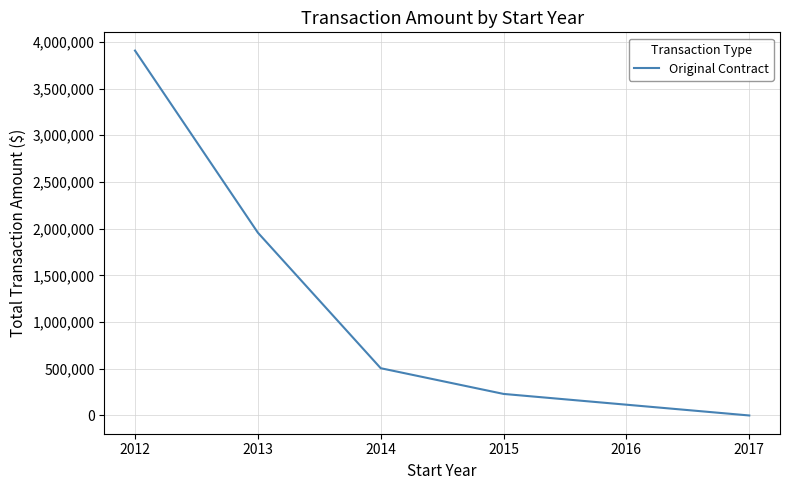

How many values are below 506103?

3